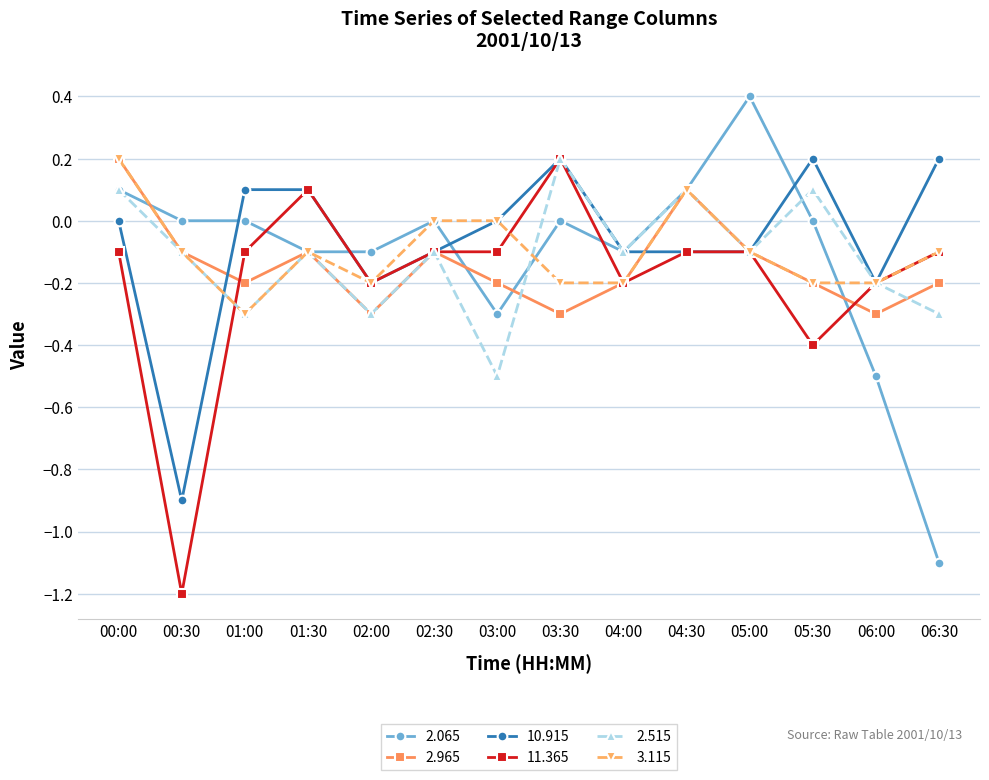

What is the maximum value shown in the chart?

0.4